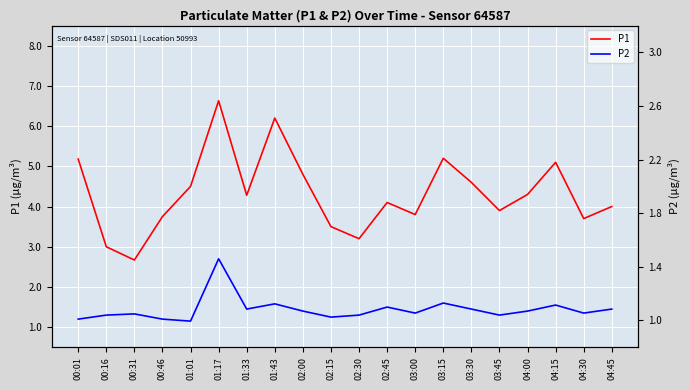

What is the difference between the P2 values at 00:46 and 00:16?

0.1